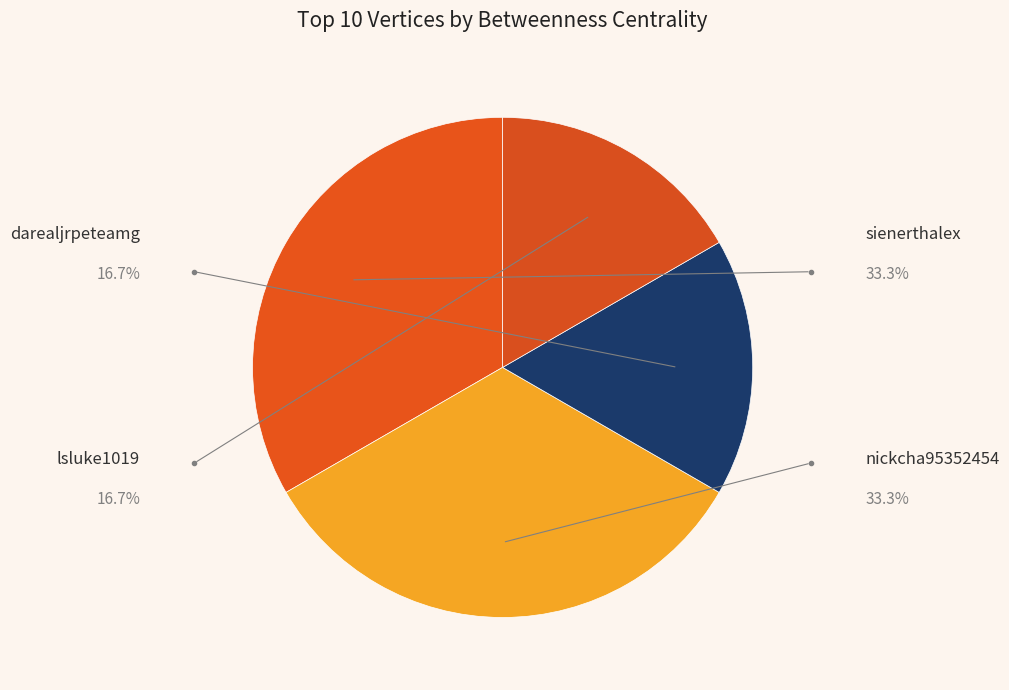

Which slice is the largest?

sienerthalex